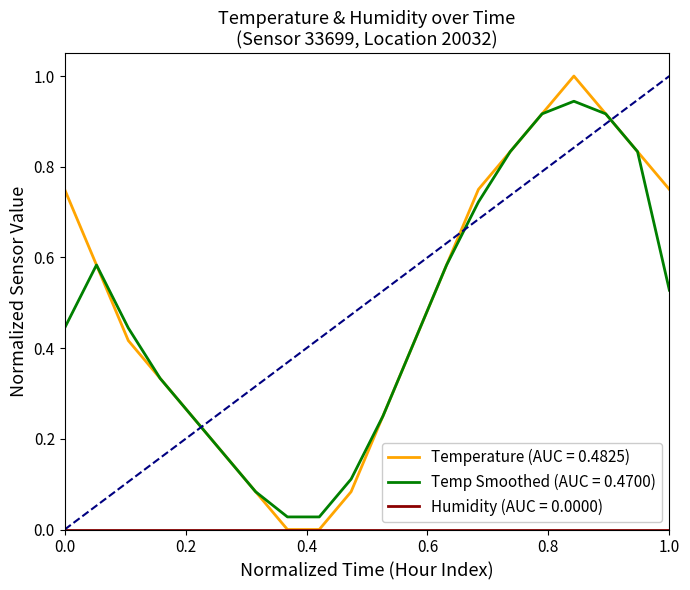

Which series has the largest range (max minus min)?

Temperature (AUC = 0.4825)